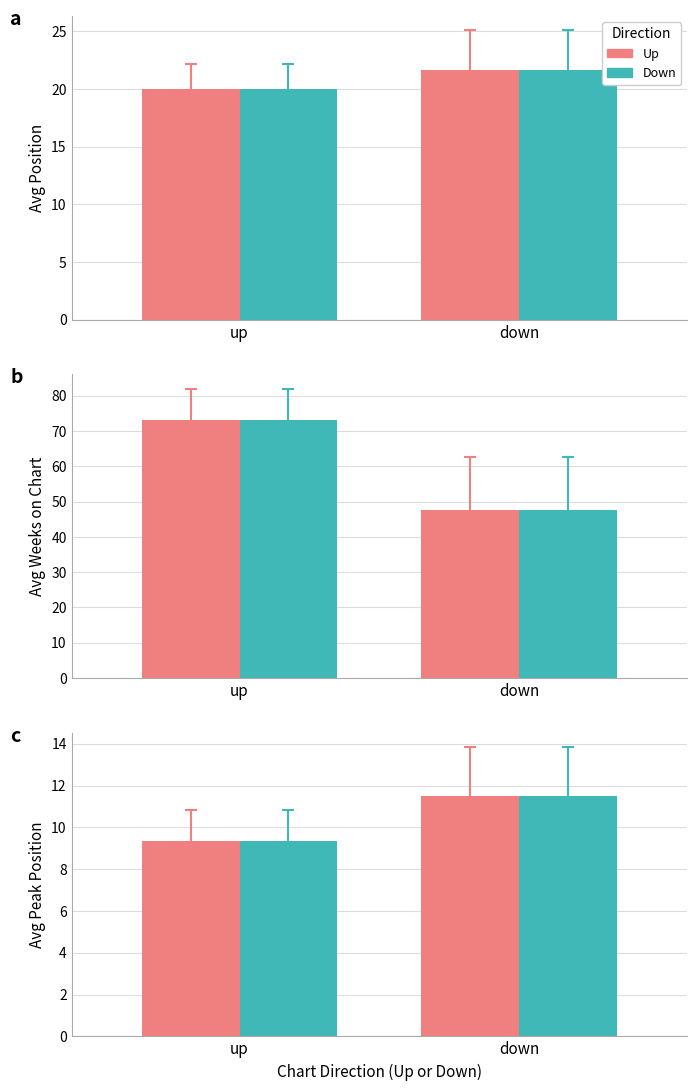

What is the difference between the maximum and minimum values in the up series?

2.1